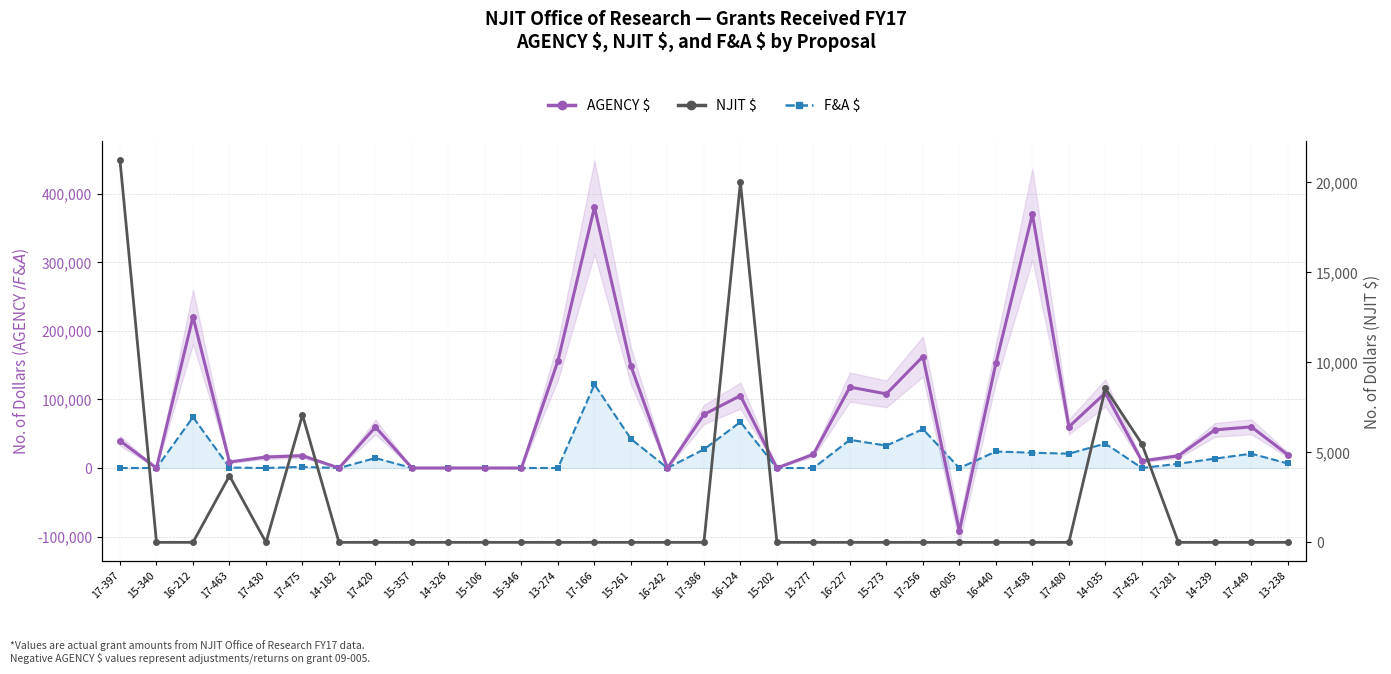

What is the average value of the AGENCY $ series?

72794.9